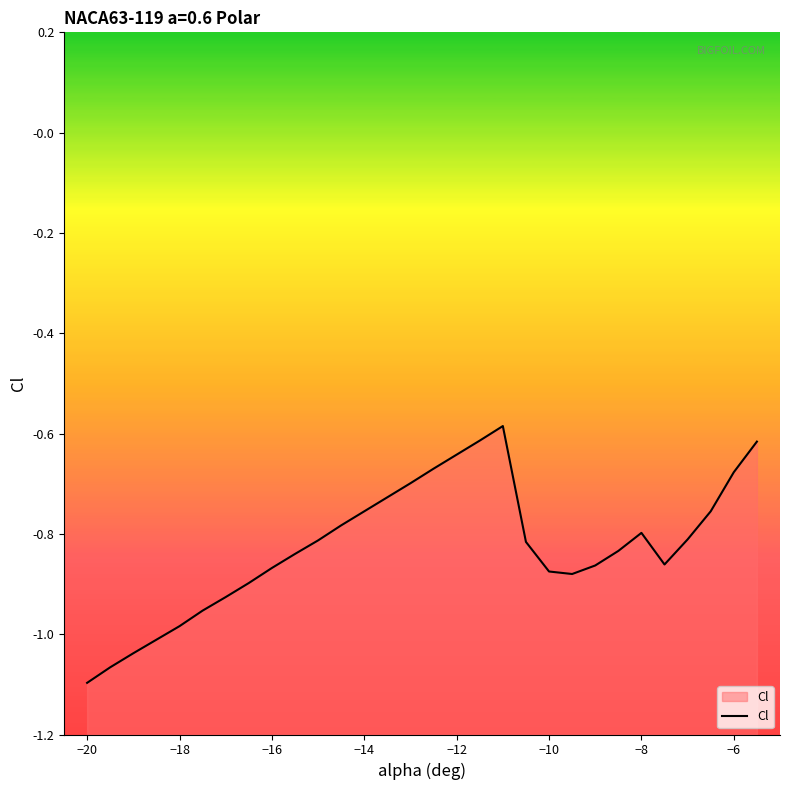

What is the sum of all values?

-24.8